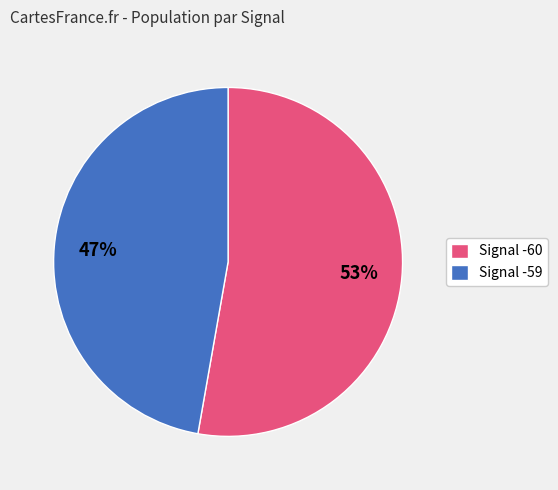

What percentage is the Signal -60 slice, to the nearest percent?

53%